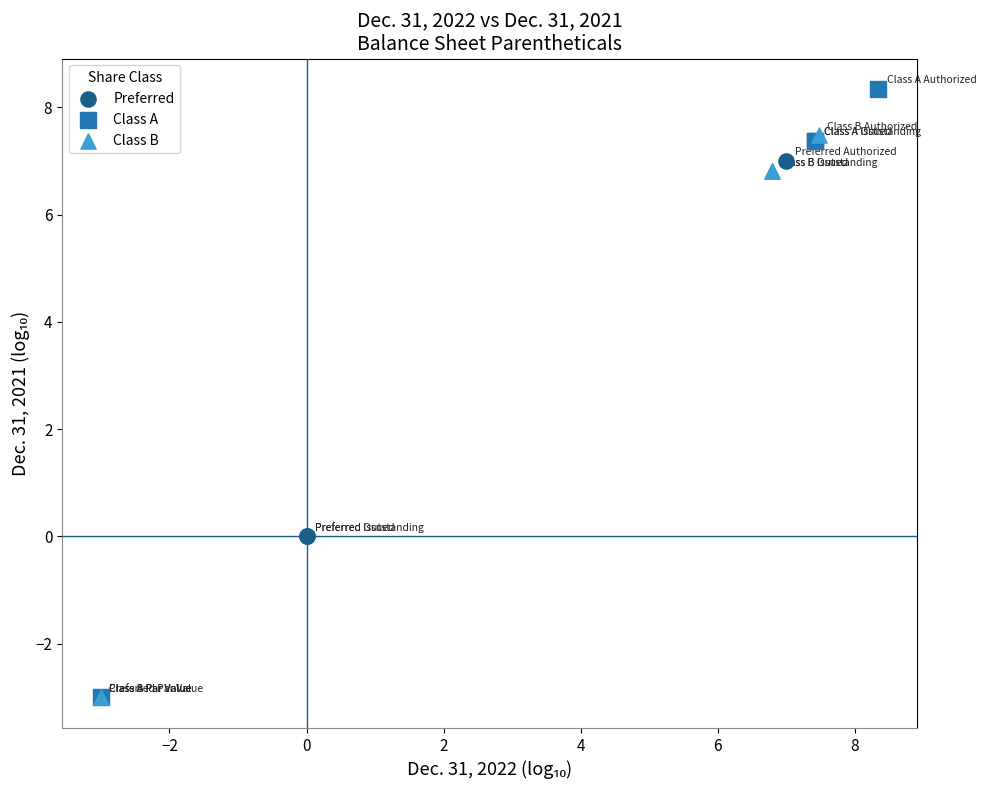

Which series has the largest Y range (max minus min)?

Class A